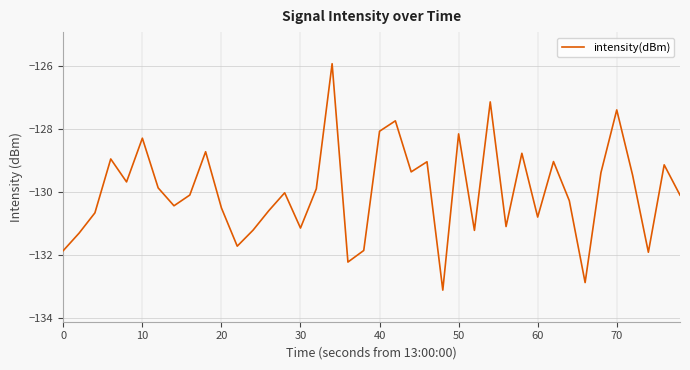

How many lines are shown in the chart?

1